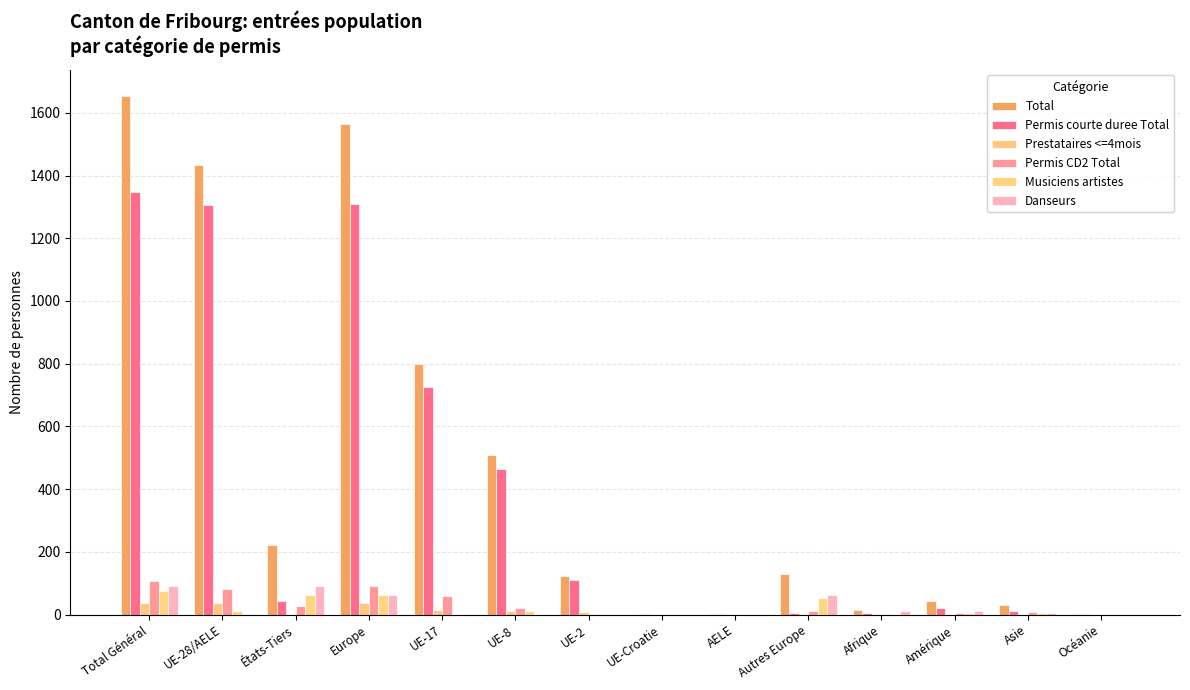

The value of Danseurs at UE-Croatie is 35. True or false?

False